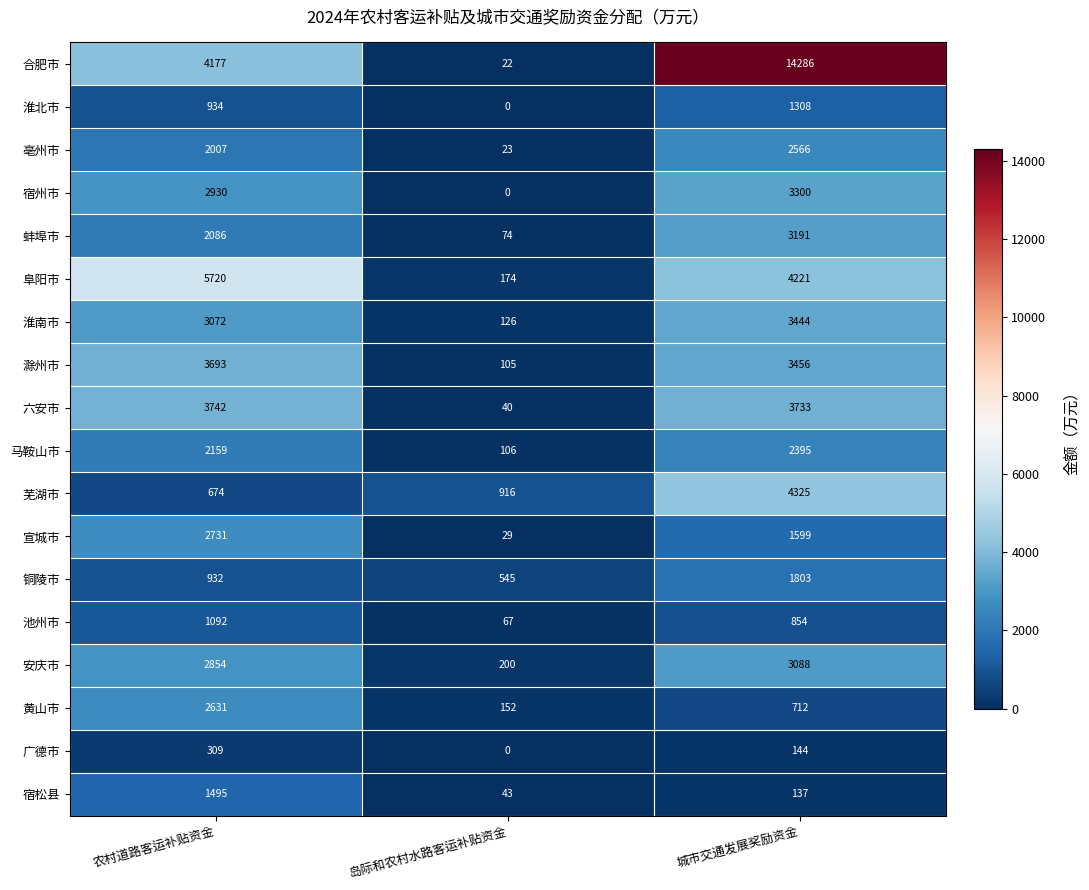

What is the greatest value displayed?

14286